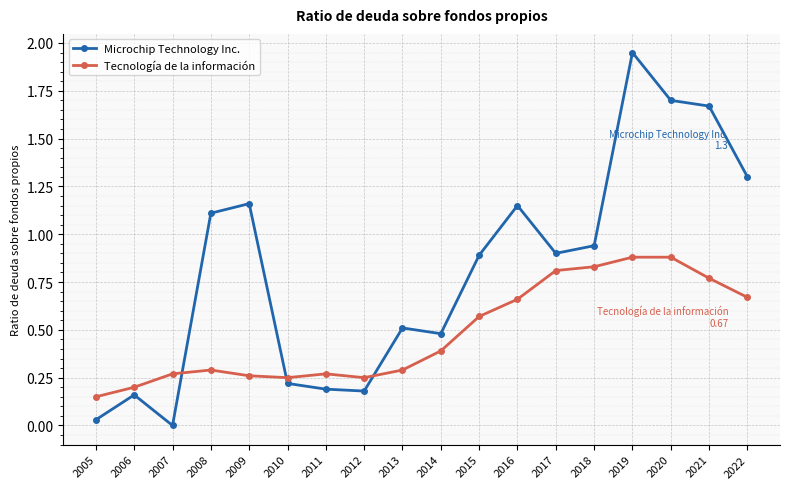

At which label does Microchip Technology Inc. reach its minimum?

2007